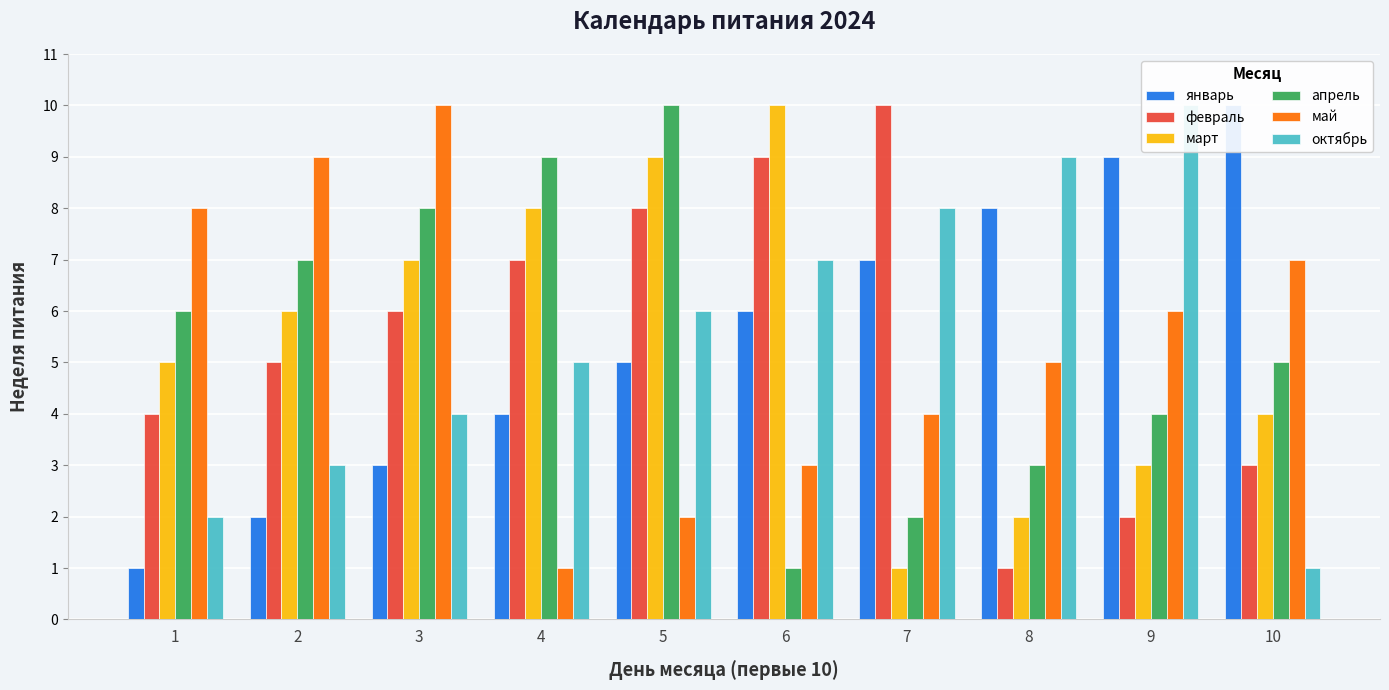

Which category has the lowest value across all series?

1